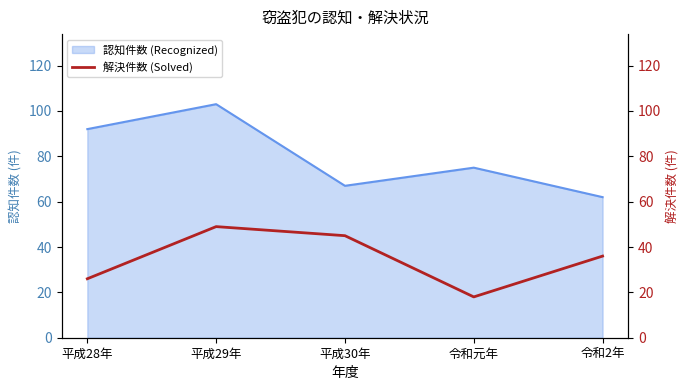

Where is the data nearest to the value 33?

令和2年